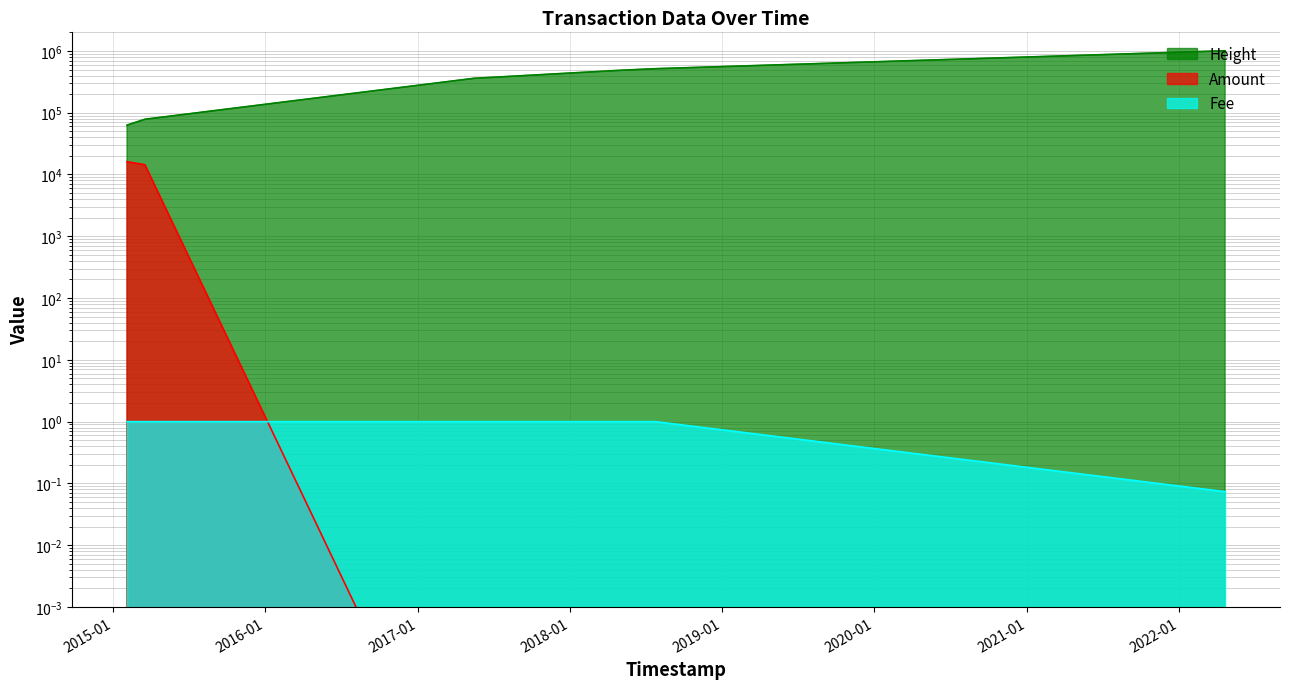

Does the chart display data point markers on the line(s)?

No